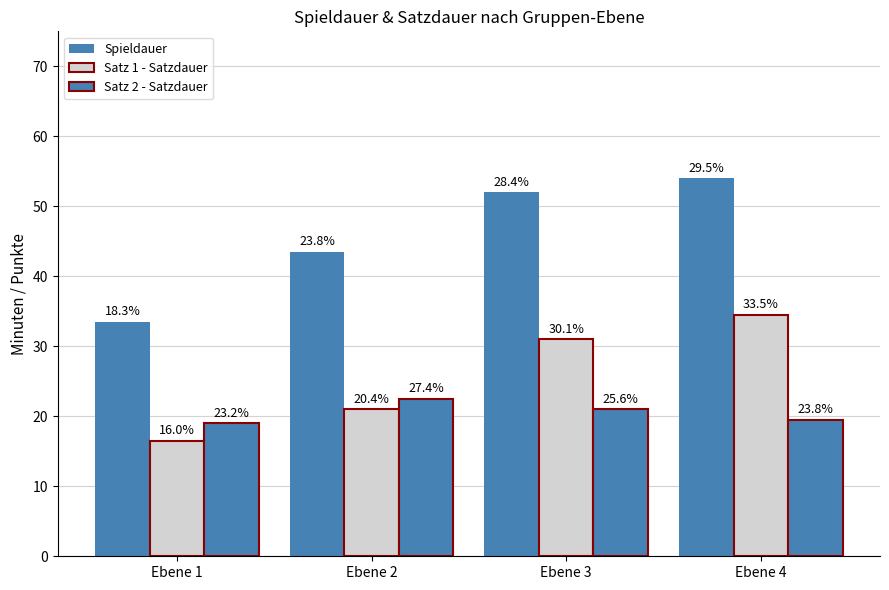

Reading left to right, extract all data points from this chart.

Spieldauer: Ebene 1=33.5	Ebene 2=43.5	Ebene 3=52.0	Ebene 4=54.0
Satz 1 - Satzdauer: Ebene 1=16.5	Ebene 2=21.0	Ebene 3=31.0	Ebene 4=34.5
Satz 2 - Satzdauer: Ebene 1=19.0	Ebene 2=22.5	Ebene 3=21.0	Ebene 4=19.5